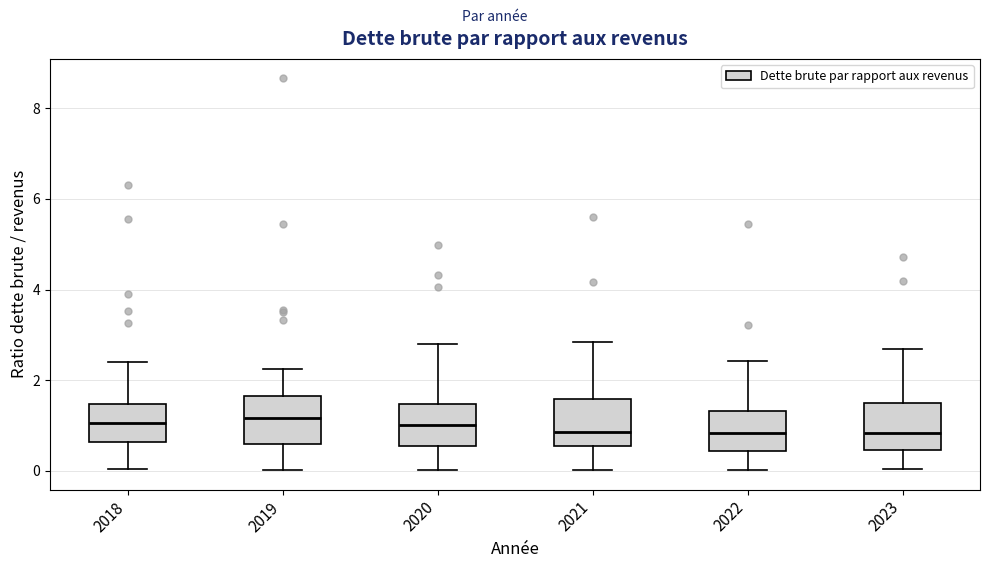

Reading left to right, read every box against the y-axis: the position of its median line, the range the box covers, and the ends of its whiskers. The values are not printed on the chart, so give them approximately, as read against the axis.

2018: median 1.0, box 0.6 to 1.4, whiskers 0.0 to 2.4
2019: median 1.2, box 0.6 to 1.6, whiskers 0.0 to 2.2
2020: median 1.0, box 0.6 to 1.4, whiskers 0.0 to 2.8
2021: median 0.8, box 0.6 to 1.6, whiskers 0.0 to 2.8
2022: median 0.8, box 0.4 to 1.4, whiskers 0.0 to 2.4
2023: median 0.8, box 0.4 to 1.6, whiskers 0.0 to 2.6